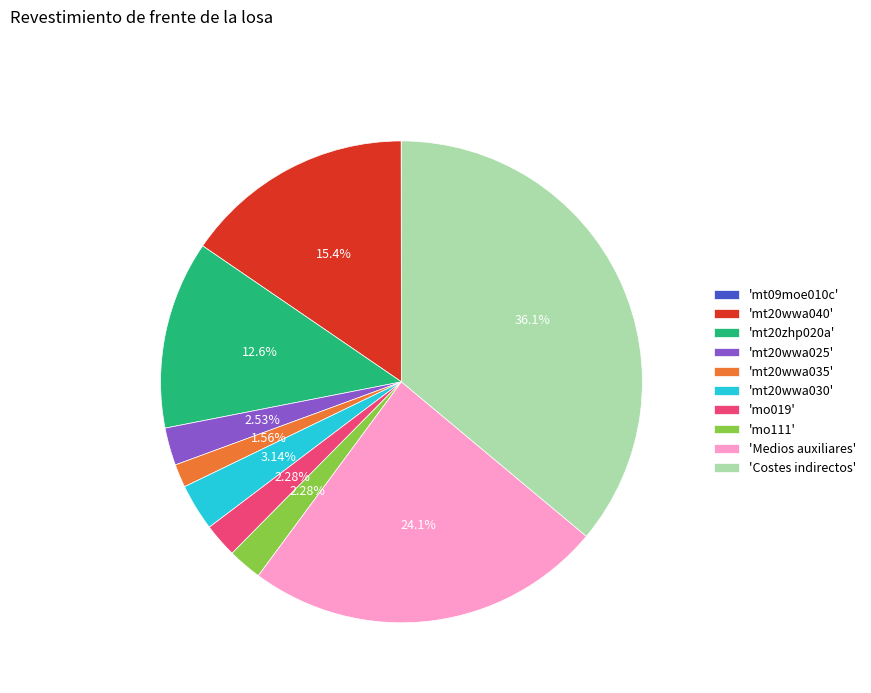

Which has a higher value, 'mo111' or 'mt20wwa035'?

'mo111'